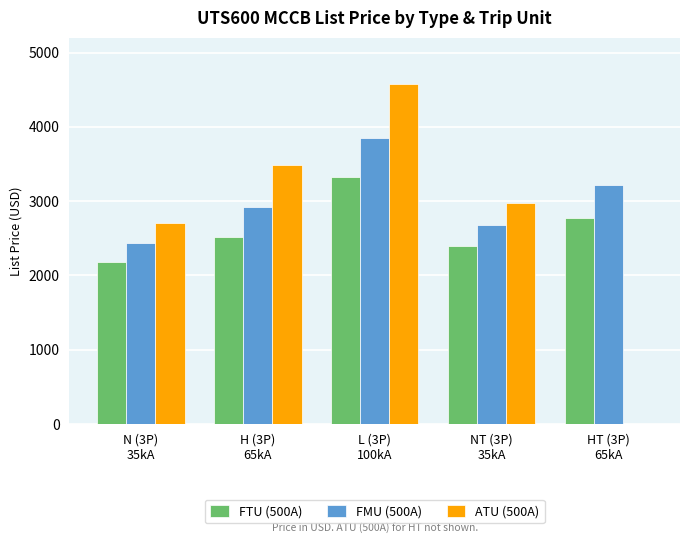

Read the FMU (500A) value at HT (3P)
65kA, to the nearest 100.

3200